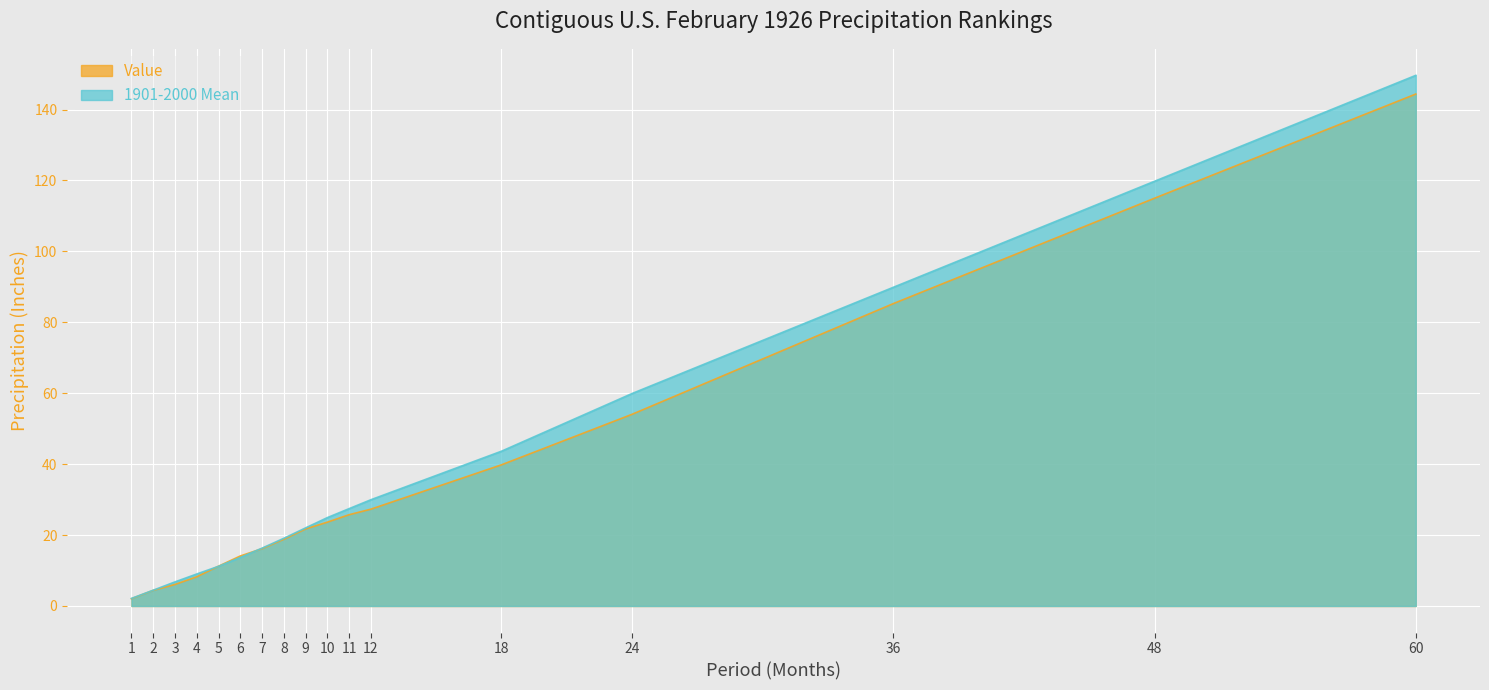

Where does the 1901-2000 Mean series first go above 22?

9